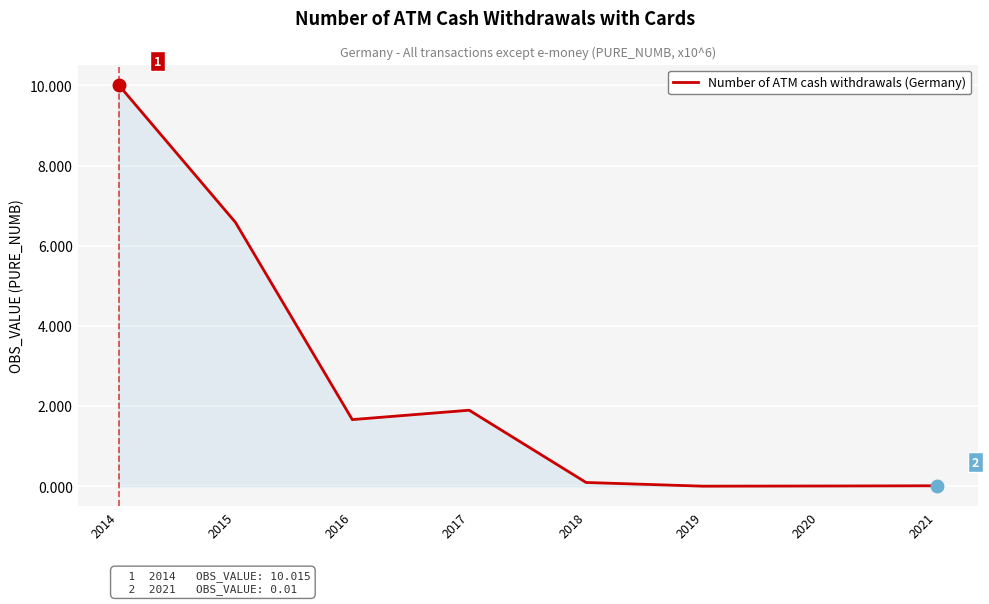

Where is the first local minimum?

2016